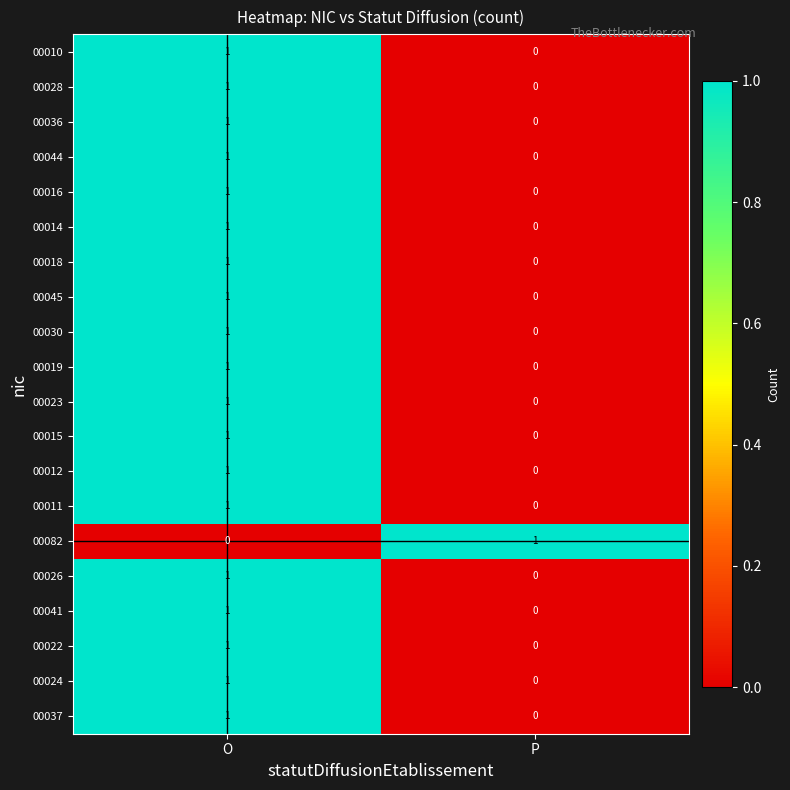

Rank the categories by 00044 value from highest to lowest.

O, P